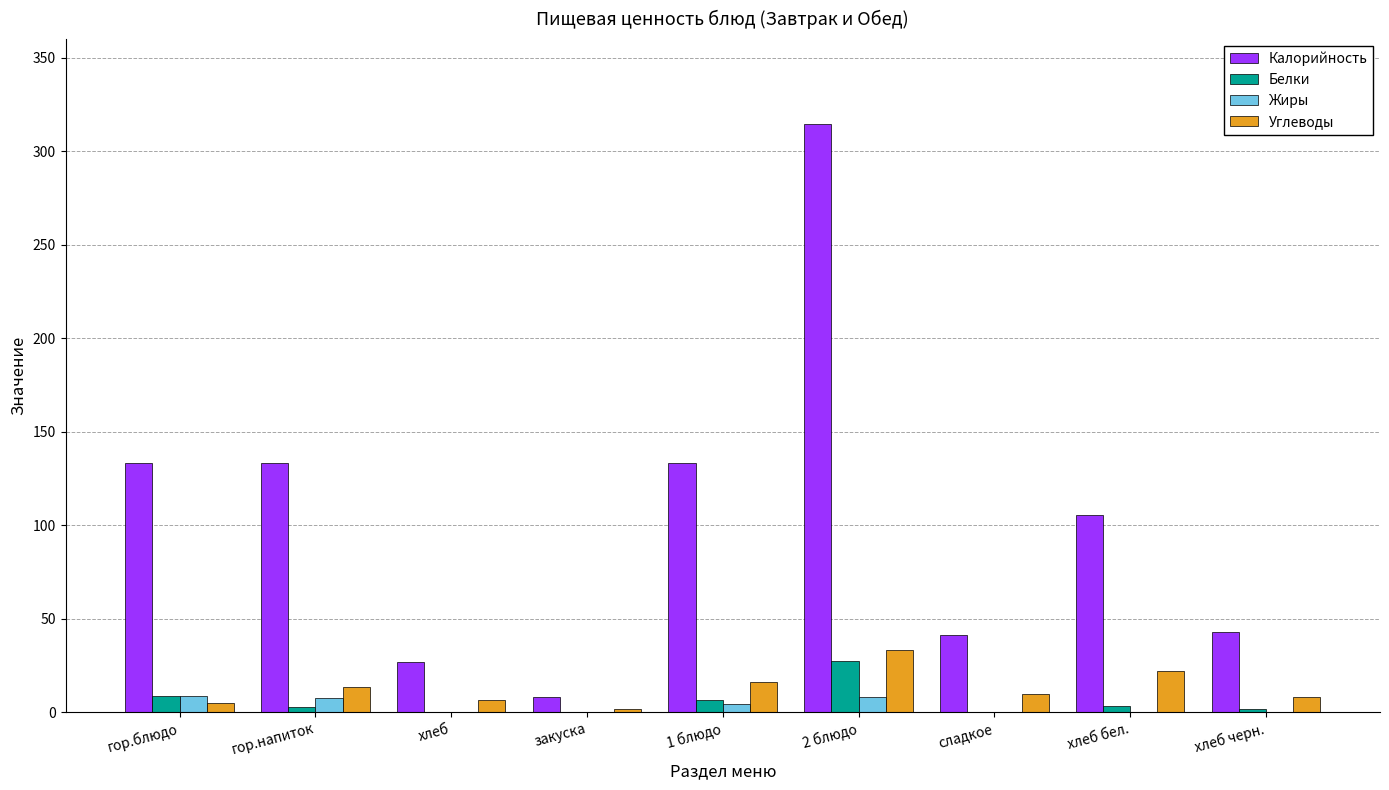

What is the maximum value for Углеводы?

33.2